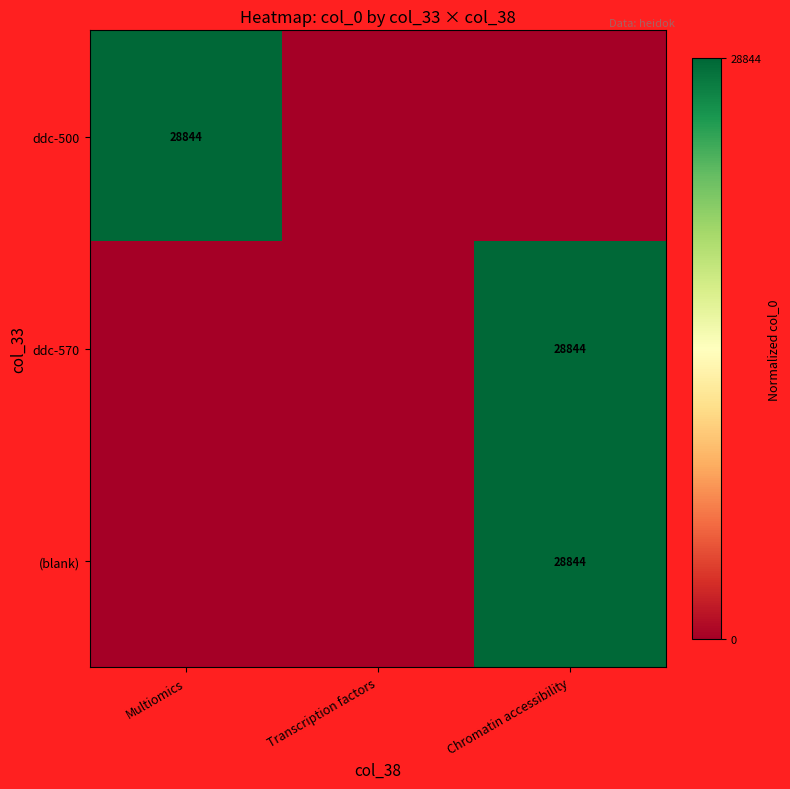

The ddc-570 series shows 28844 at Chromatin accessibility. True or false?

True